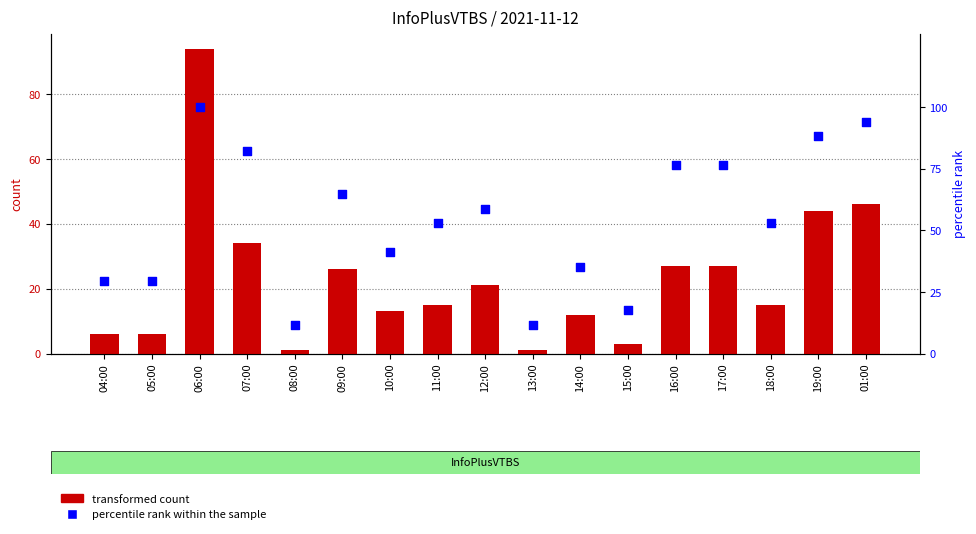

Which series has the largest total across all categories?

percentile rank within the sample